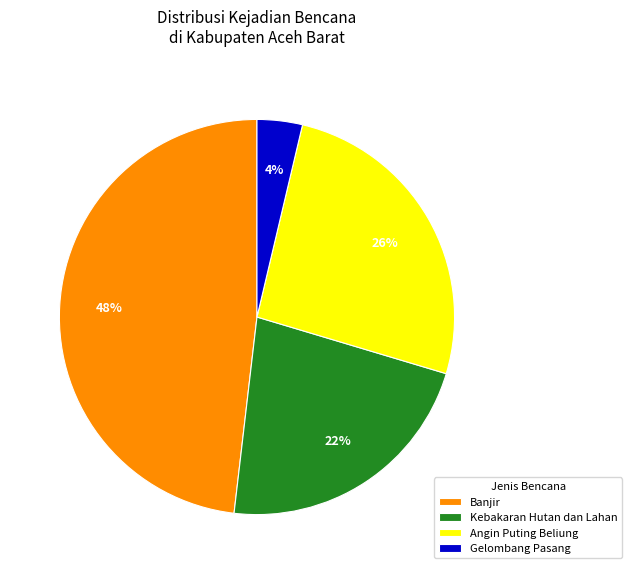

Is it true that Gelombang Pasang is 4% of the pie?

True